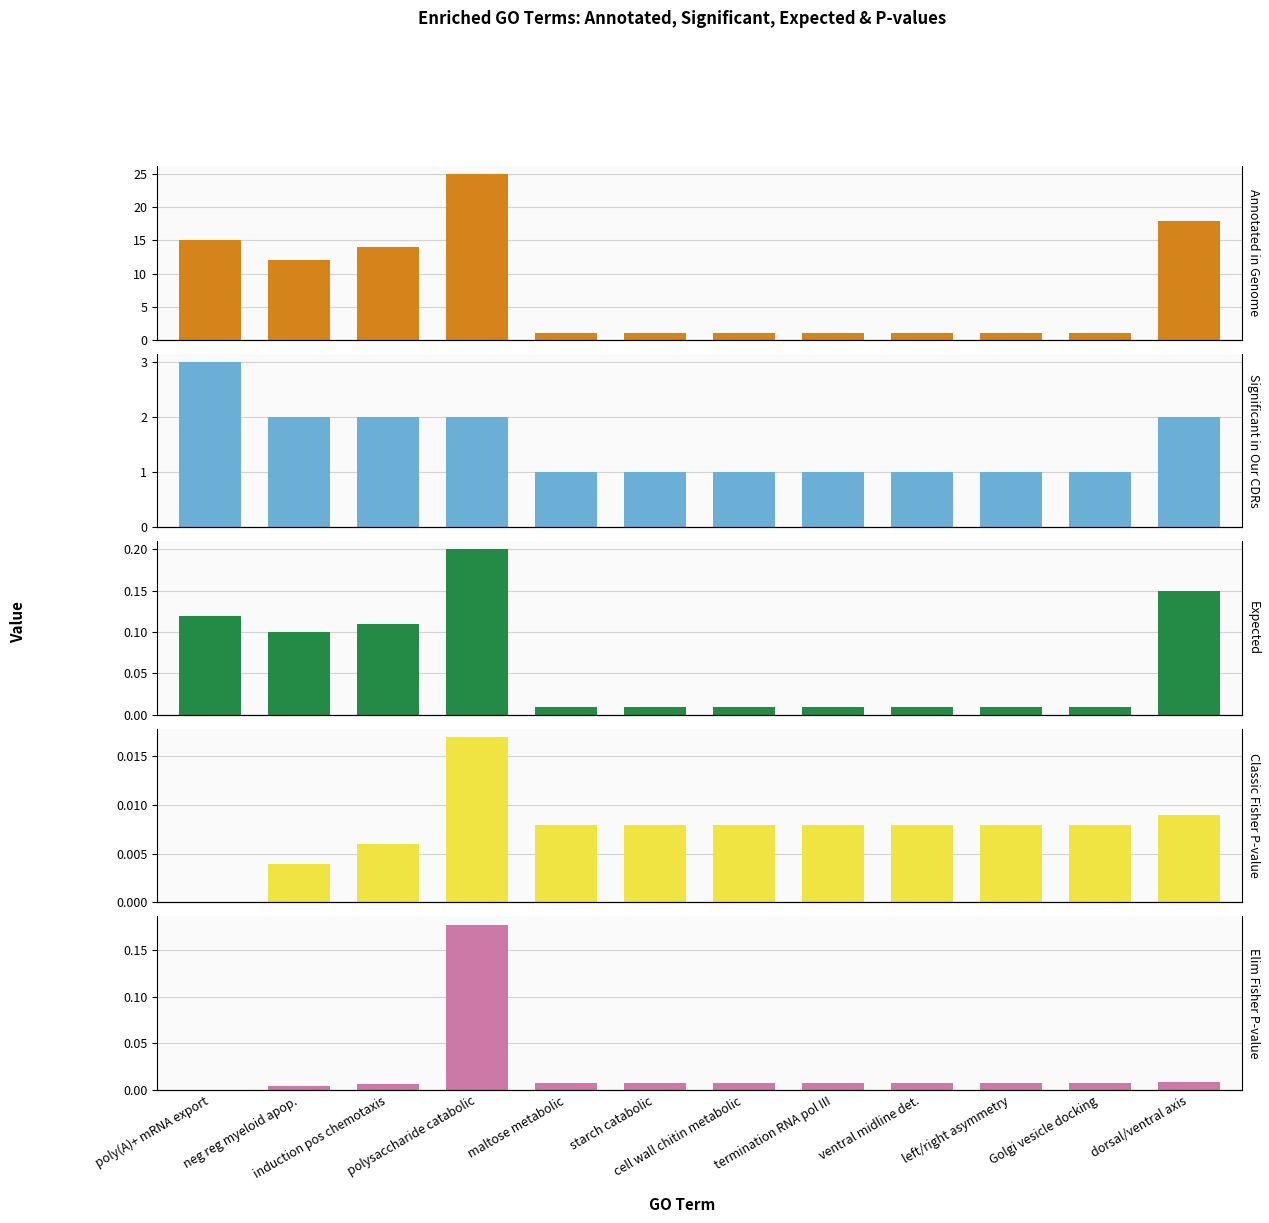

How many data points does each series have?

12